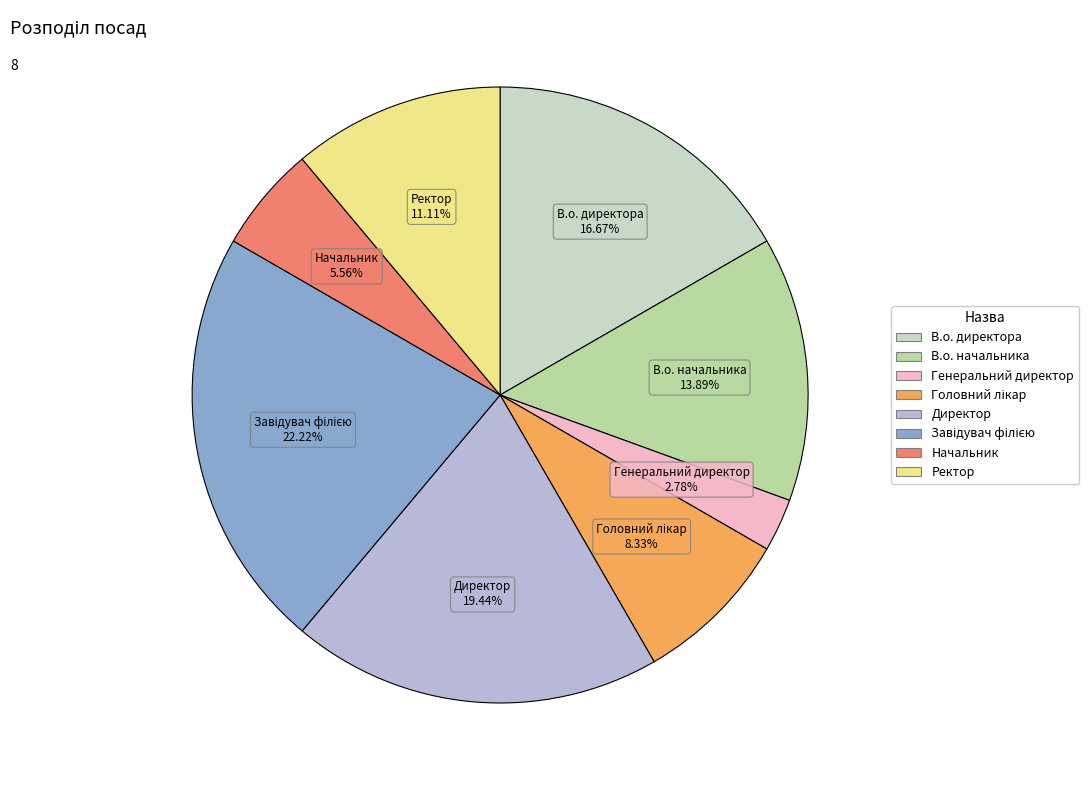

What is the smallest slice in the pie chart?

Генеральний директор